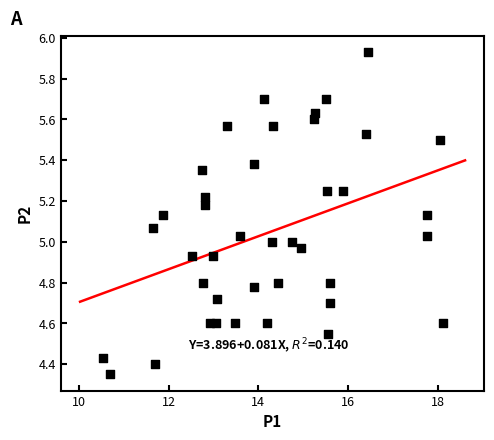

What is the range of X values (max minus min)?

7.6